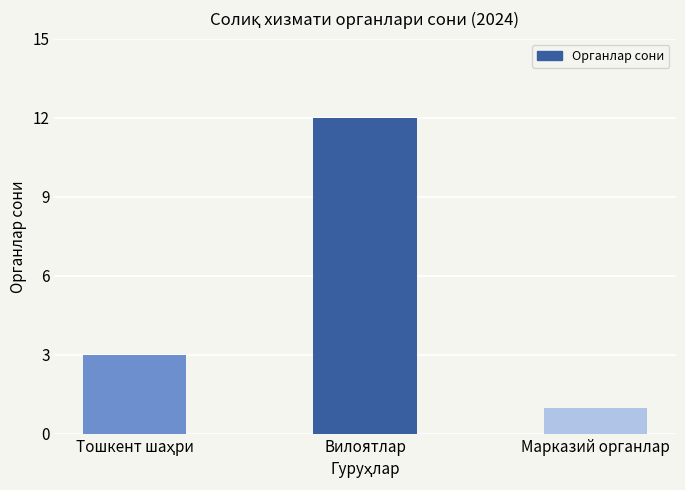

Reading right to left, list all the values displayed in this chart.

1	12	3